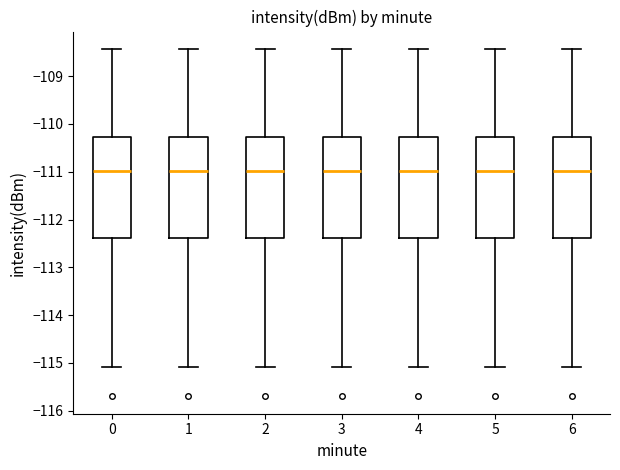

Reading left to right, read every box against the y-axis: the position of its median line, the range the box covers, and the ends of its whiskers. The values are not printed on the chart, so give them approximately, as read against the axis.

0: median -111.0, box -112.4 to -110.3, whiskers -115.1 to -108.4
1: median -111.0, box -112.4 to -110.3, whiskers -115.1 to -108.4
2: median -111.0, box -112.4 to -110.3, whiskers -115.1 to -108.4
3: median -111.0, box -112.4 to -110.3, whiskers -115.1 to -108.4
4: median -111.0, box -112.4 to -110.3, whiskers -115.1 to -108.4
5: median -111.0, box -112.4 to -110.3, whiskers -115.1 to -108.4
6: median -111.0, box -112.4 to -110.3, whiskers -115.1 to -108.4